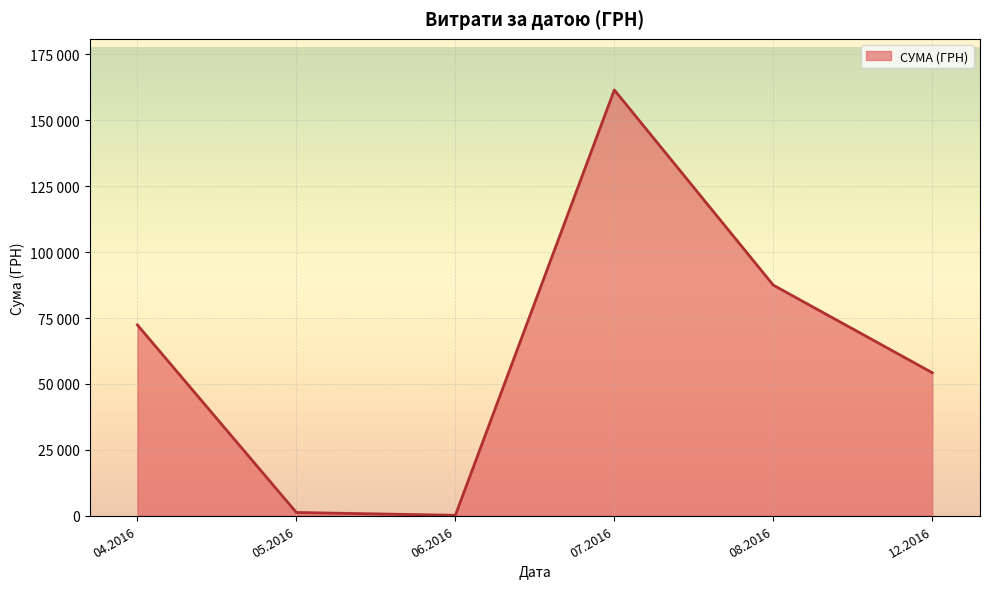

Does the chart display data point markers on the line(s)?

No